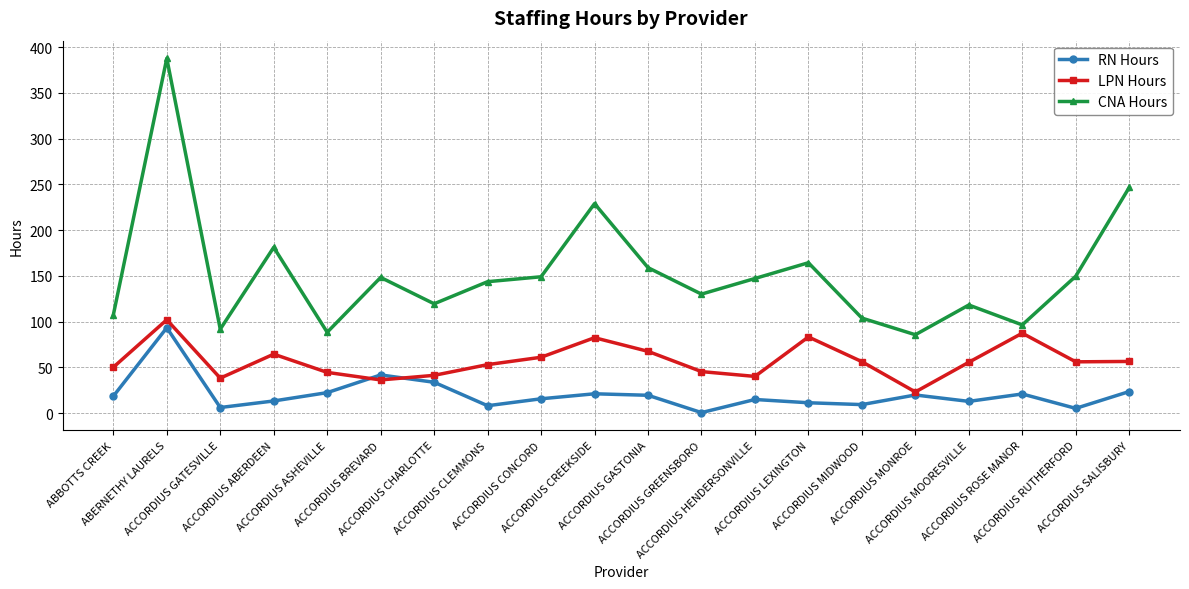

In CNA Hours, how many points are higher than both neighbors (excluding endpoints)?

6